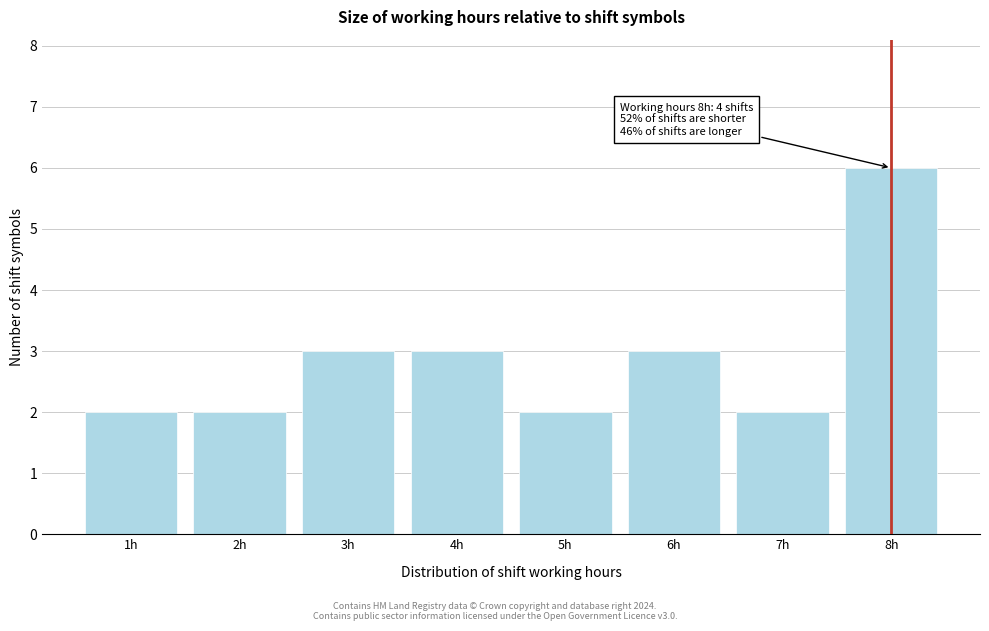

Reading left to right, what are all the values shown in this chart?

2	2	3	3	2	3	2	6